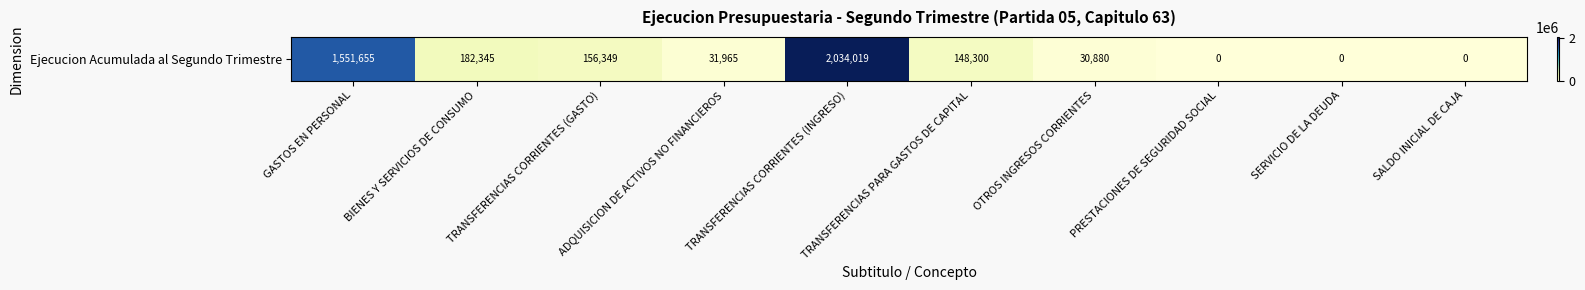

What is the difference between the second highest and second lowest values?

1551655